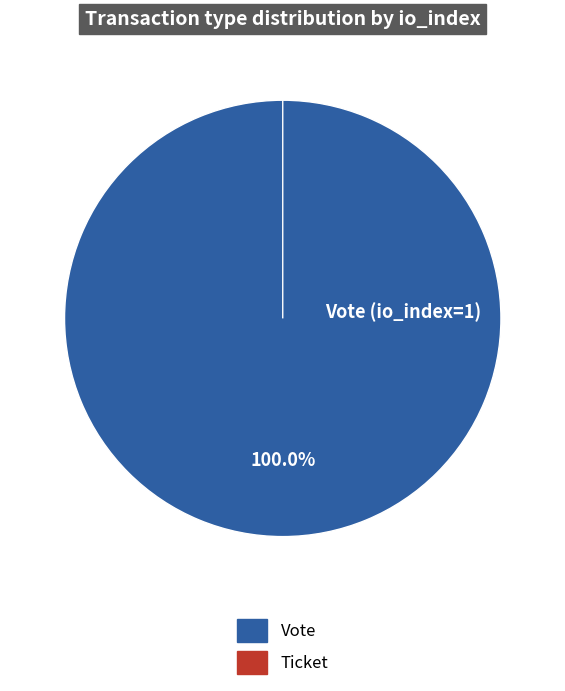

To the nearest percent, what percentage of the pie is Vote?

100%